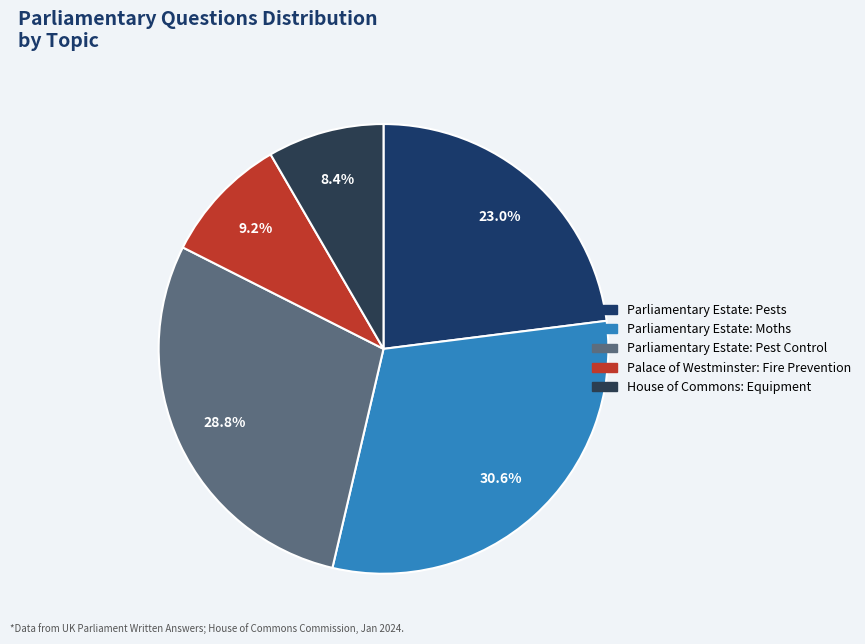

What is the smallest slice in the pie chart?

House of Commons: Equipment (7213)